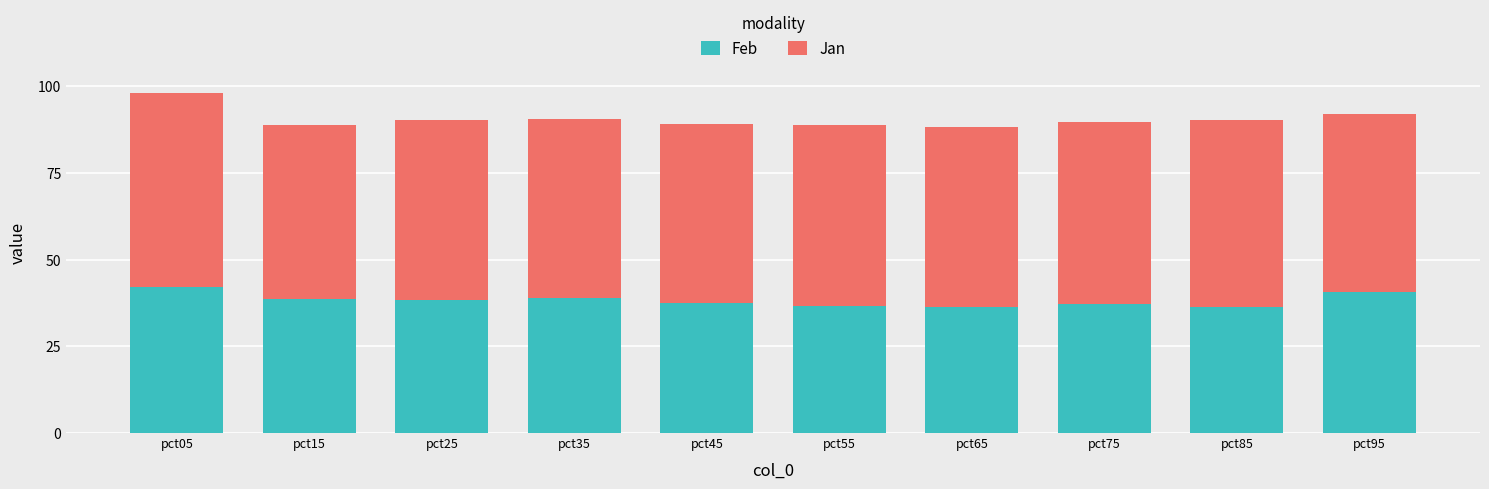

What is the value of the Feb bar at the 9th from the left?

36.4